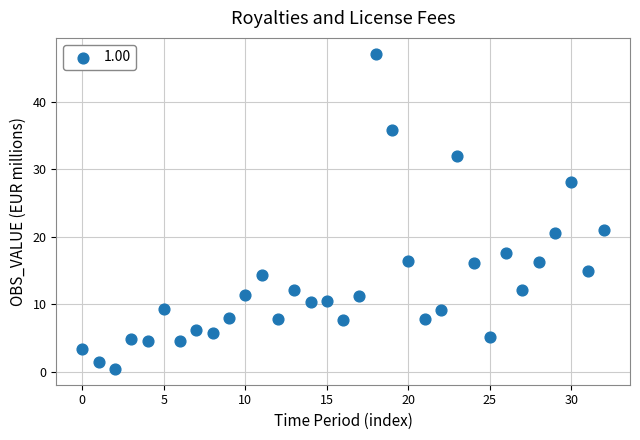

Count the number of points in this scatter plot.

33